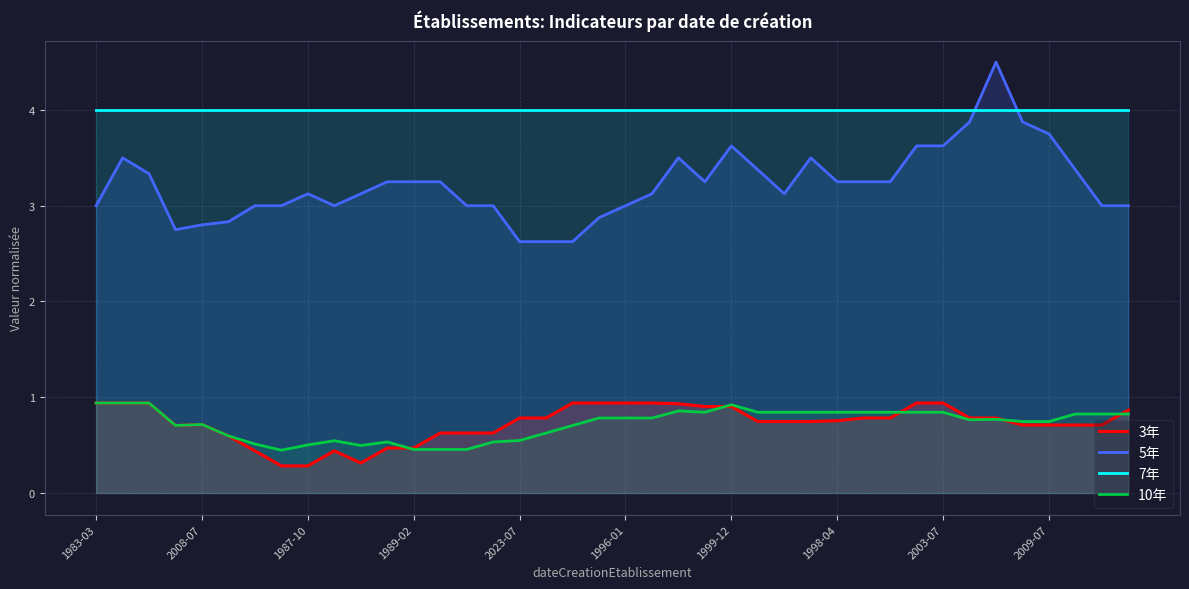

What are all the series names shown in the legend?

3年, 5年, 7年, 10年